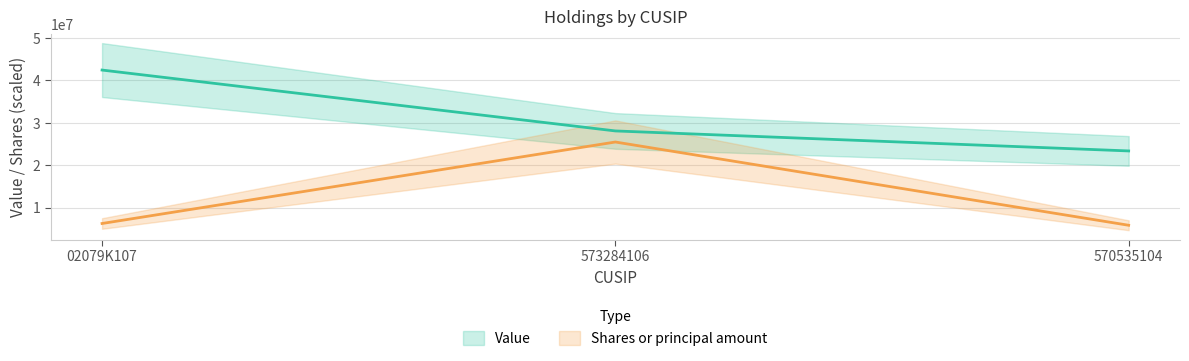

What is the highest value of the Shares or principal amount series?

25463400.0